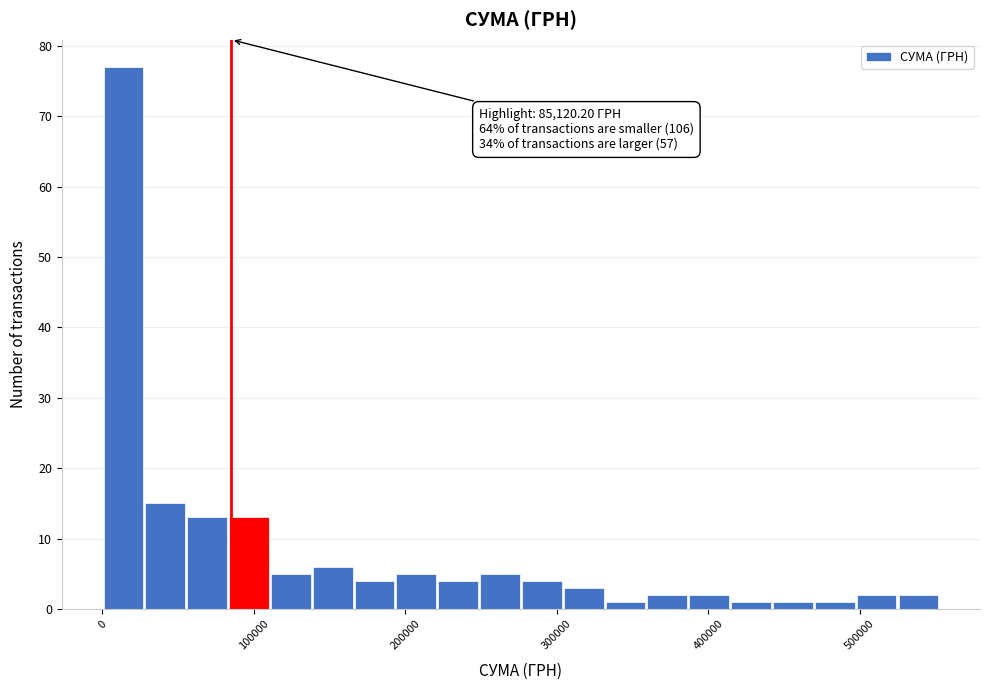

Read against the x-axis, roughly where is the centre of the tallest bar?

10000